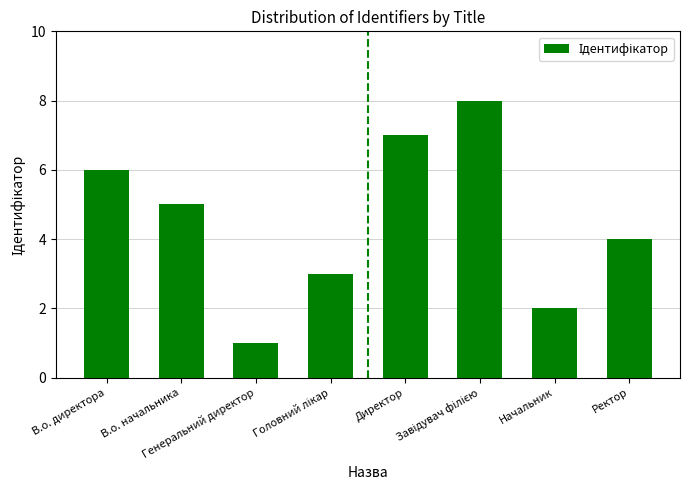

What is the greatest value displayed?

8